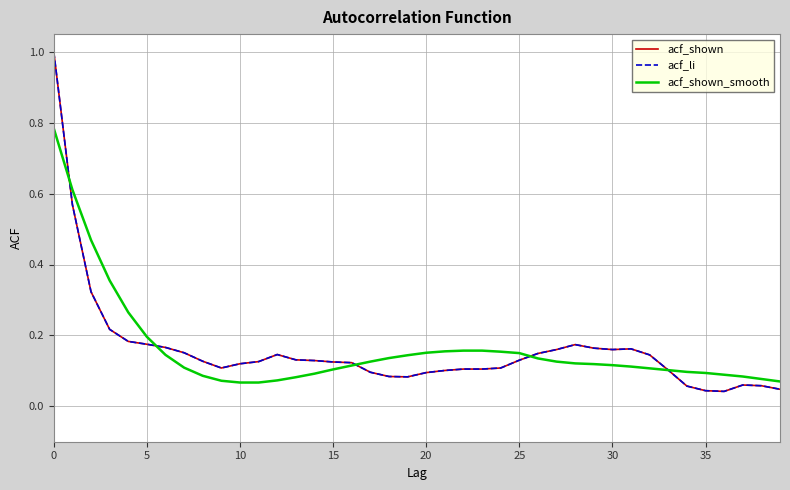

Is this an area chart (filled region under the line)?

No